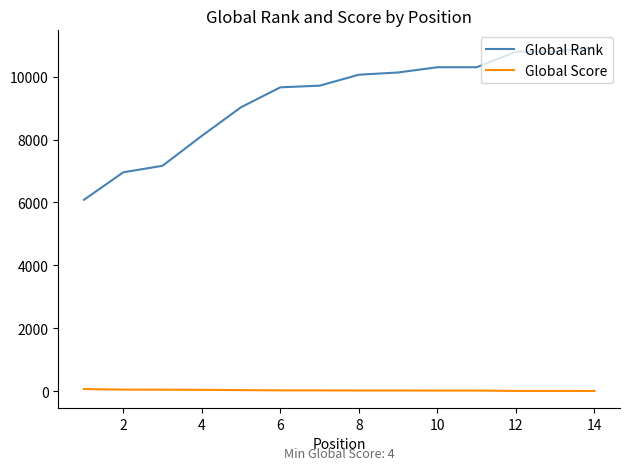

What is the difference between the maximum and minimum values in the Global Rank series?

4843